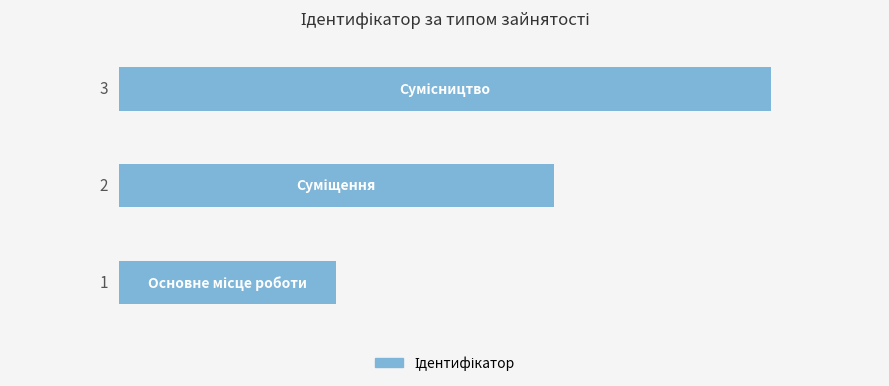

What is the sum of all values?

6